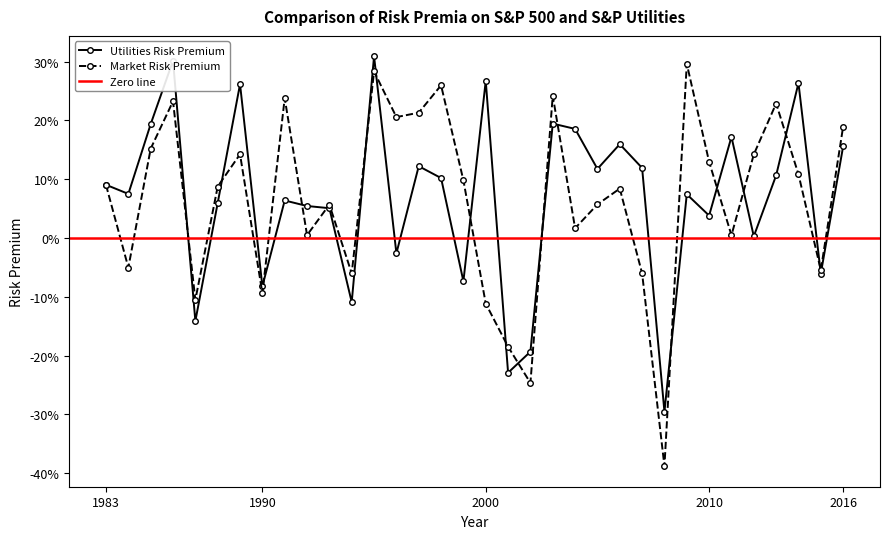

Is the value of Utilities Risk Premium at 1992 greater than the value of Market Risk Premium at 1988?

No